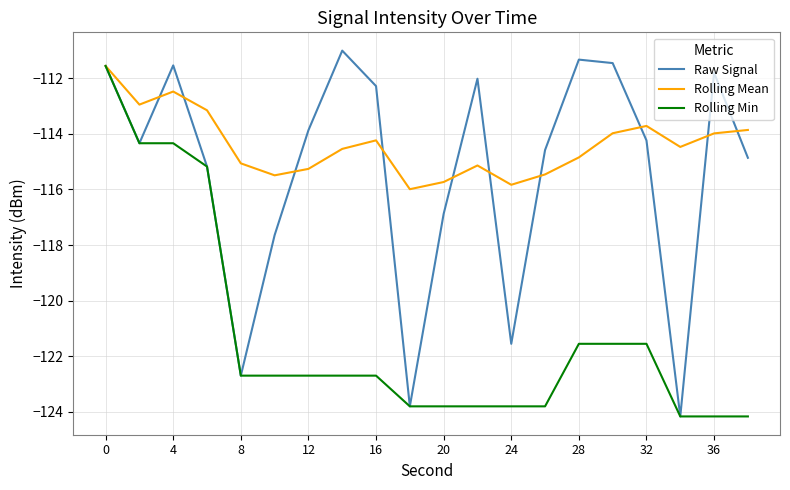

Which series has the largest total across all categories?

Rolling Mean